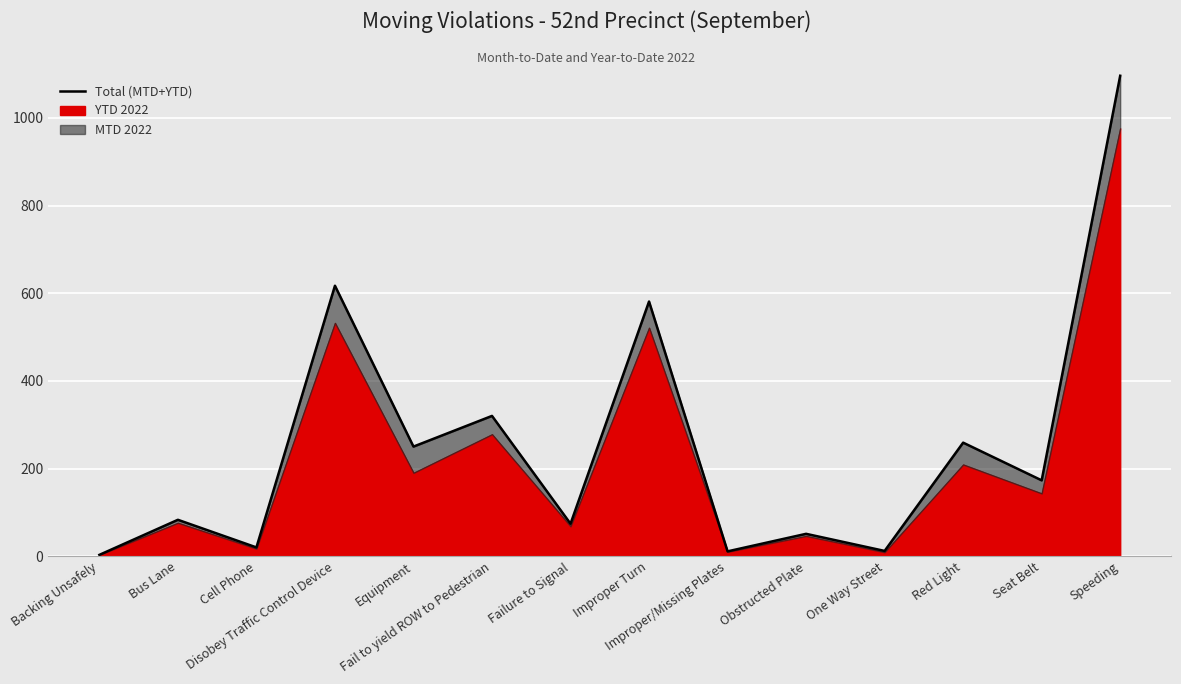

At which category does the data reach its first local valley?

Cell Phone